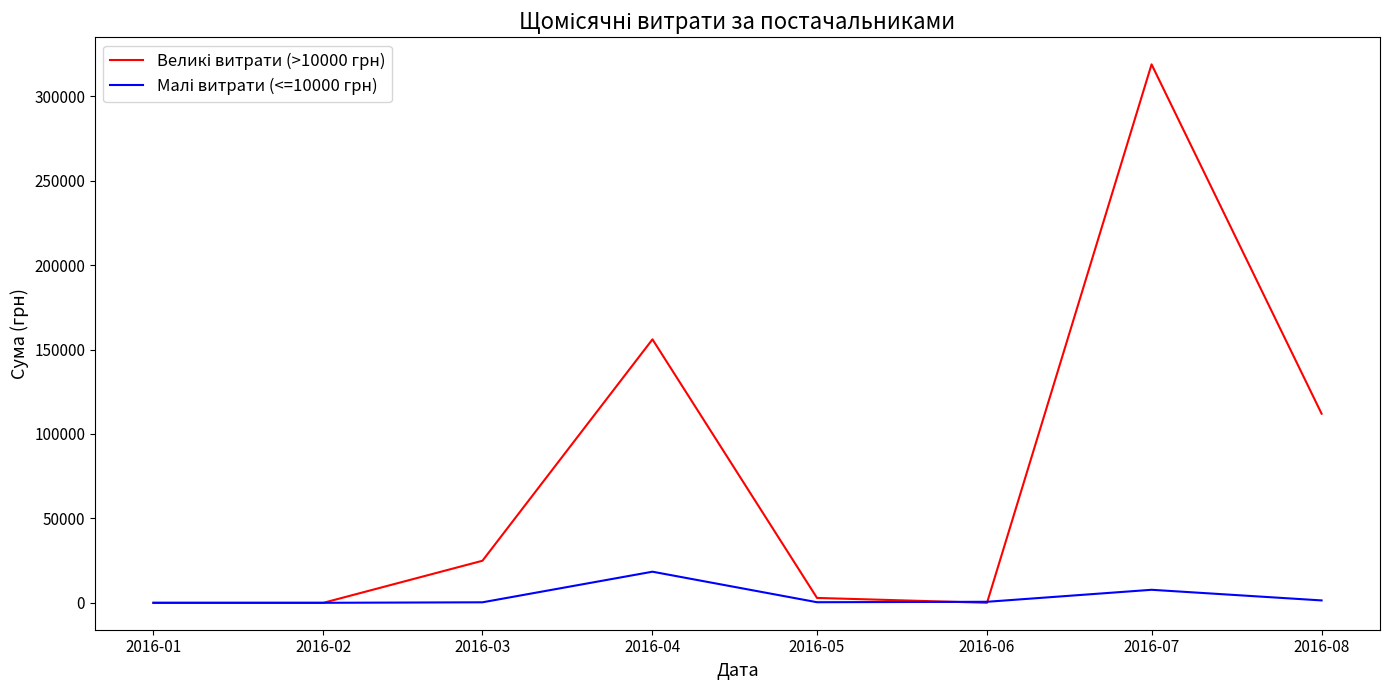

At which category is the sum across all series the highest?

2016-07